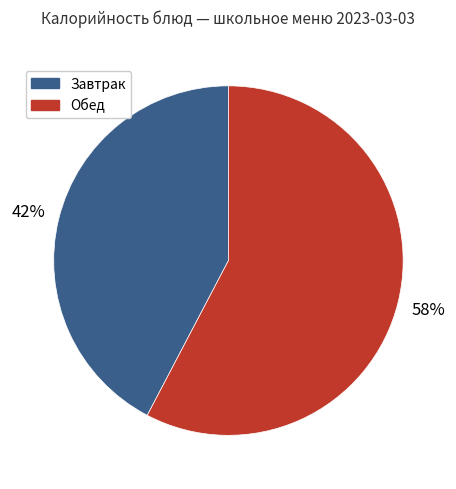

To the nearest percent, what is the average slice percentage?

50%